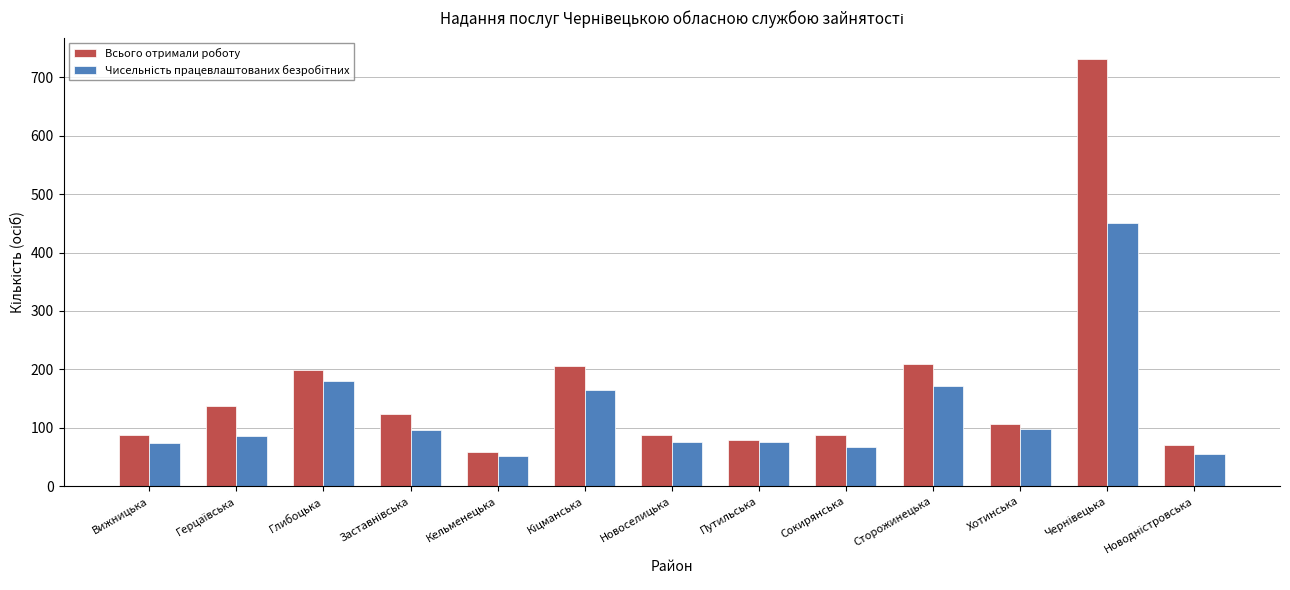

What is the spread (max minus min) of values at Вижницька?

14